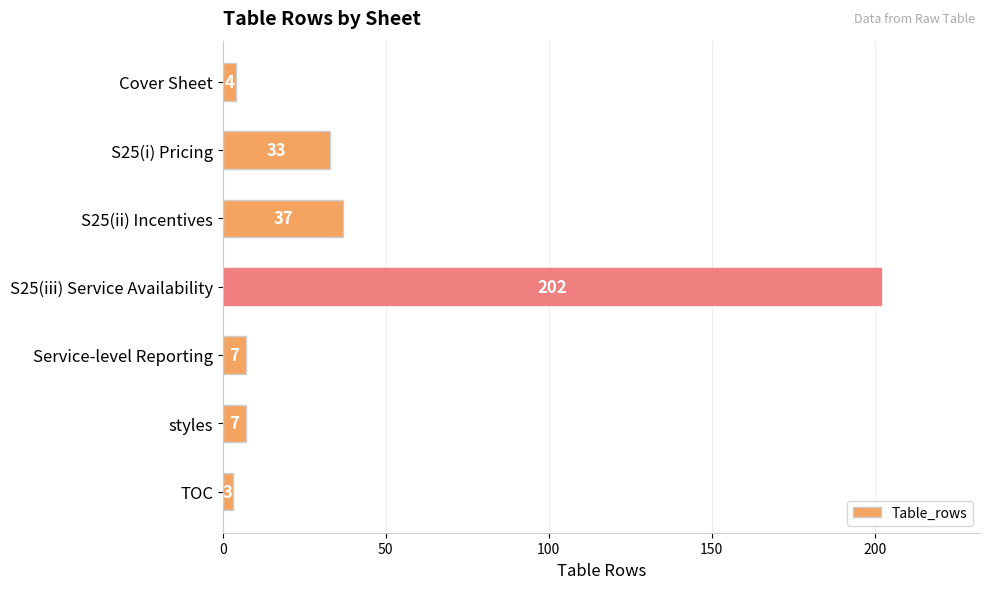

Reading top to bottom, list all the values displayed in this chart.

4	33	37	202	7	7	3